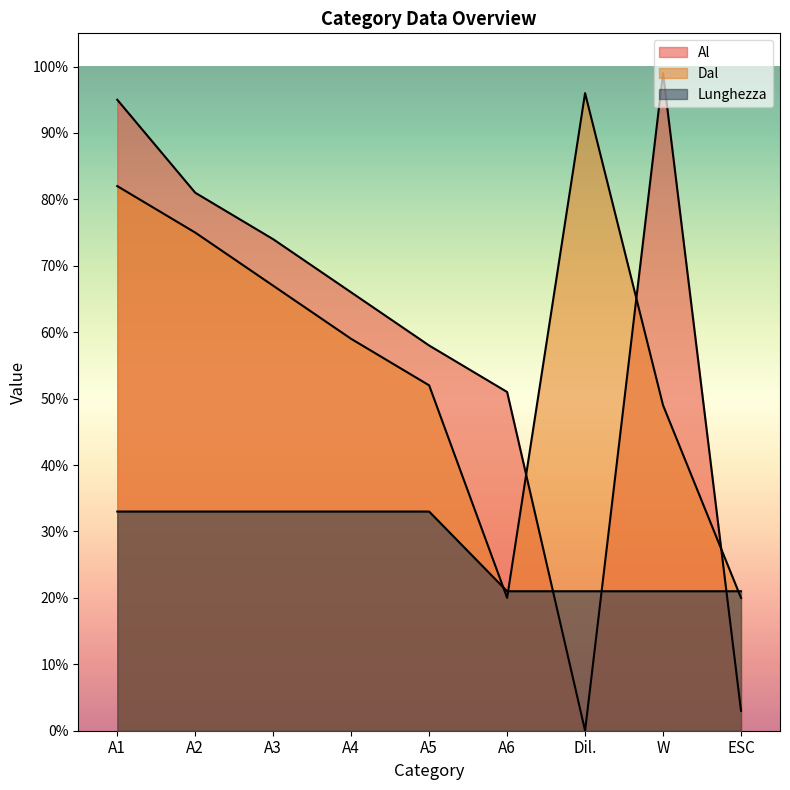

What is the maximum value shown in the chart?

99